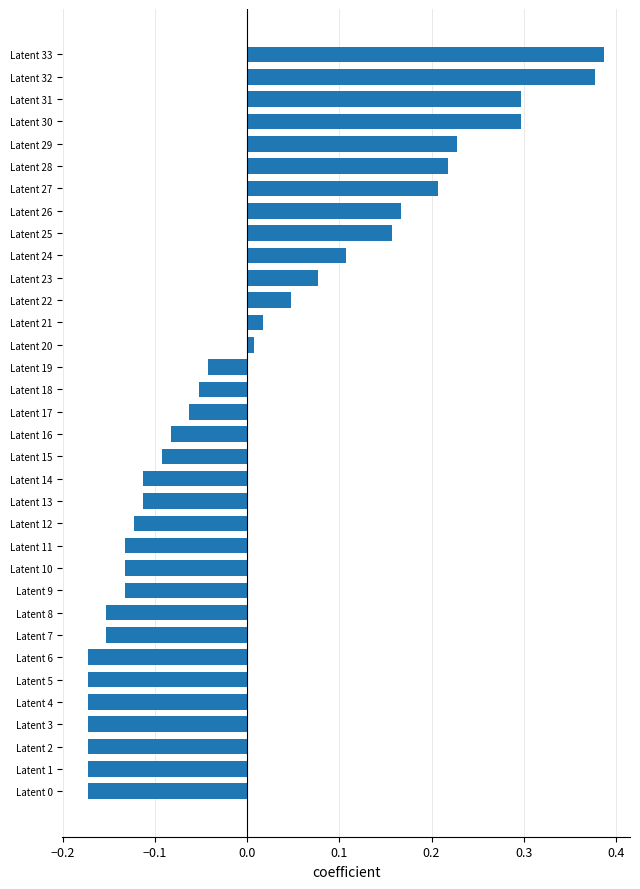

Is it true that the value at Latent 23 is 0.0?

False